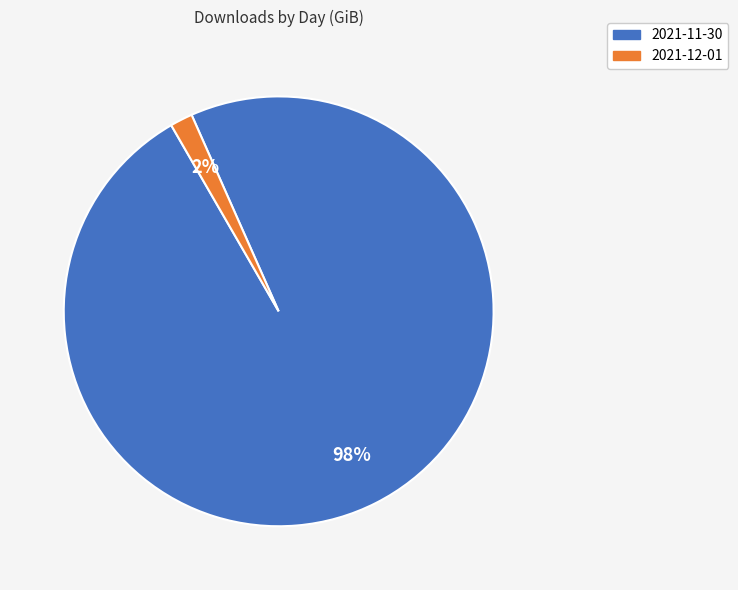

What is the smallest slice in the pie chart?

2021-12-01